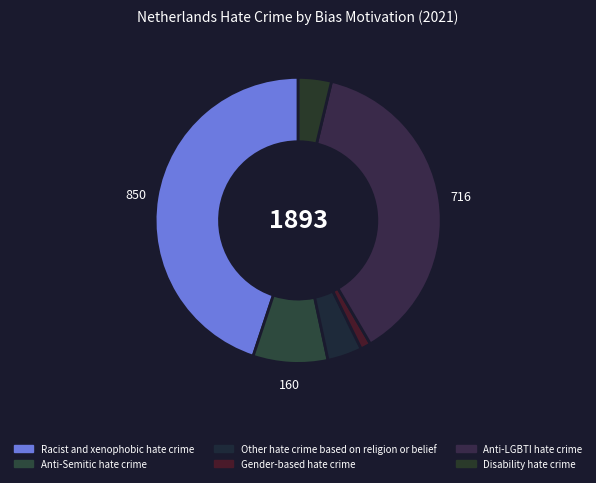

To the nearest percent, what percentage of the pie is Anti-LGBTI hate crime?

38%